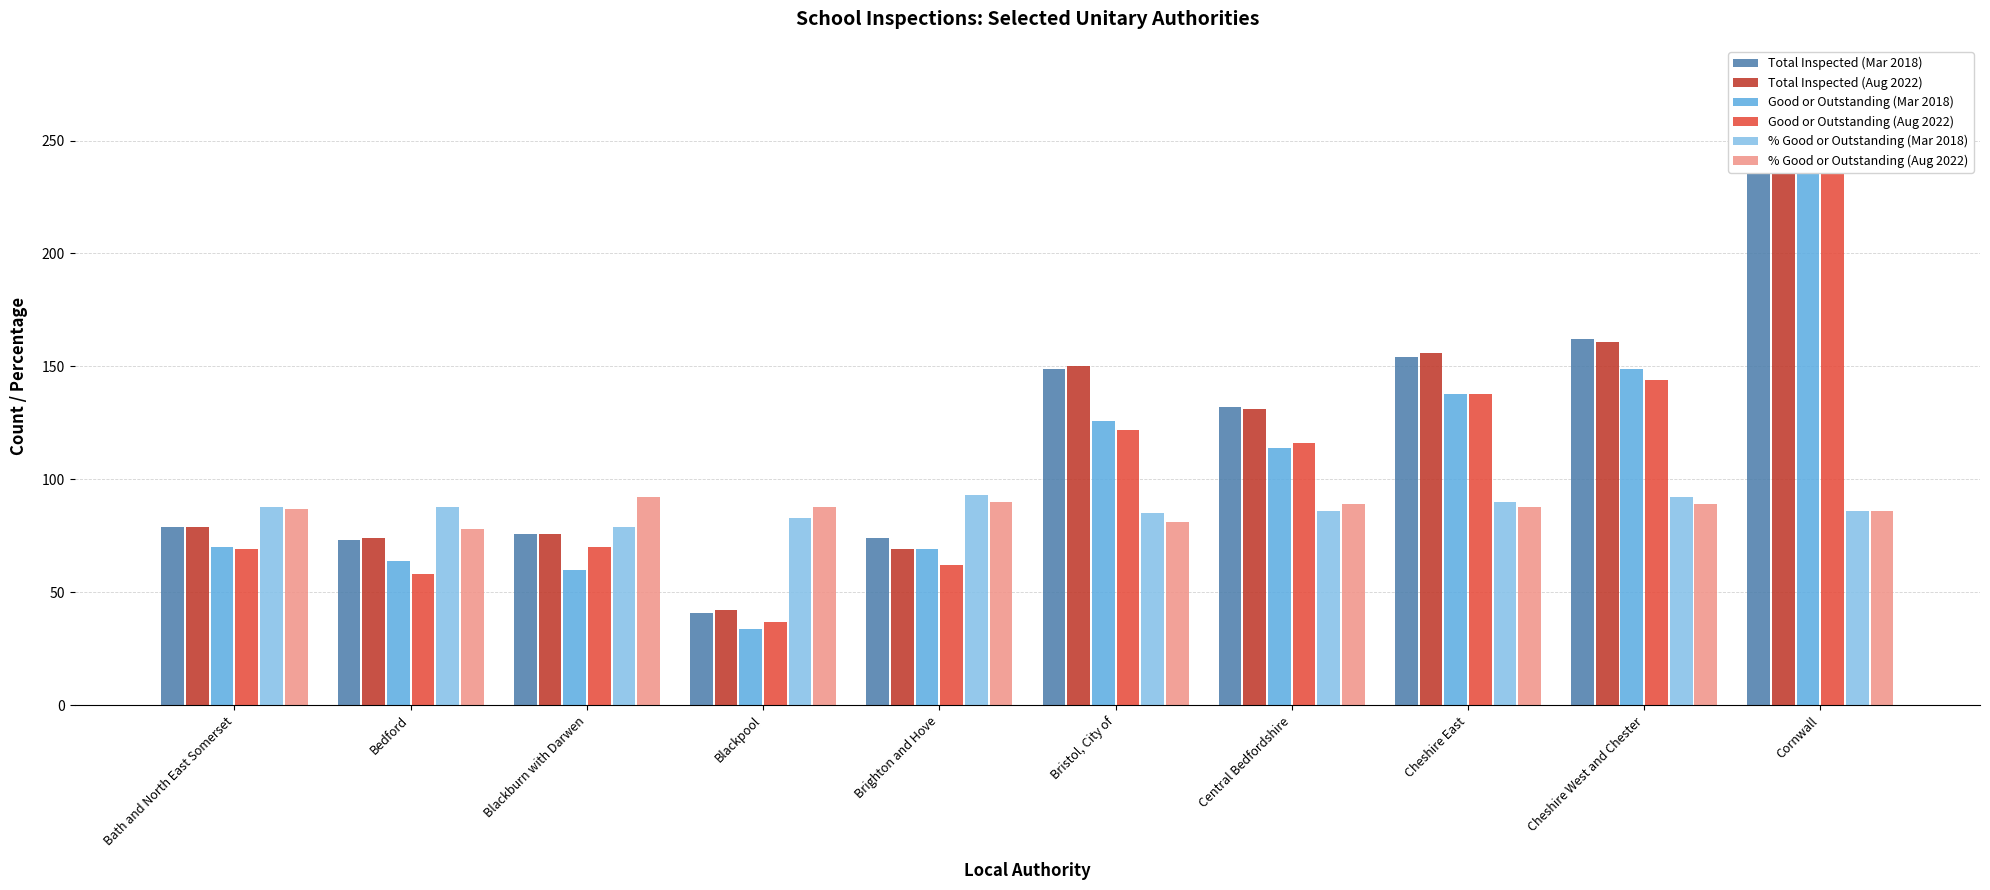

What is the highest value of the % Good or Outstanding (Mar 2018) series?

93